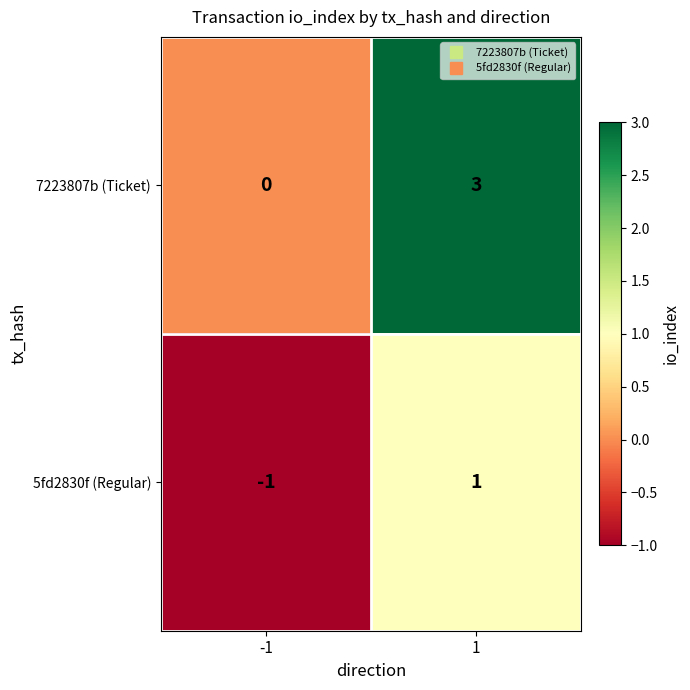

Rank the series at 1 from lowest to highest value.

5fd2830f (Regular), 7223807b (Ticket)